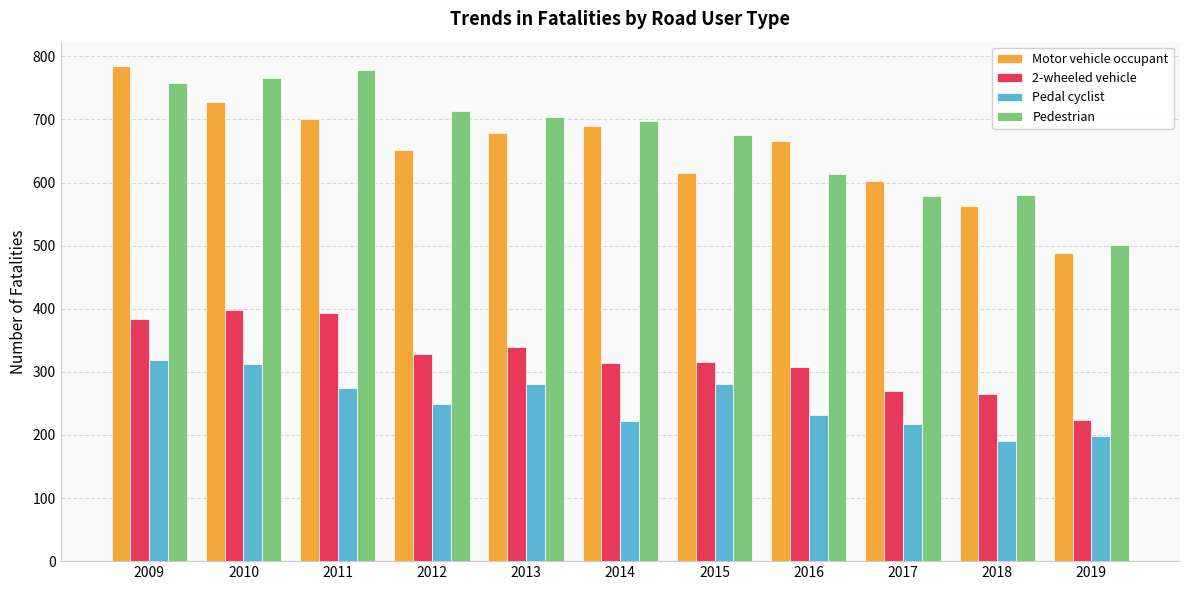

What is the total value across all series at 2016?

1818